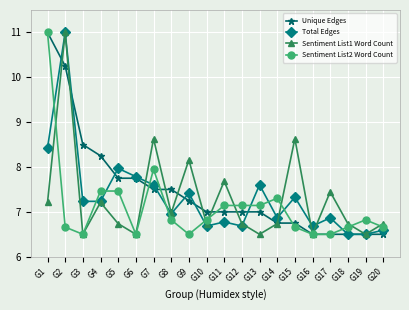

The value of Sentiment List2 Word Count at G11 is 7.1. True or false?

True